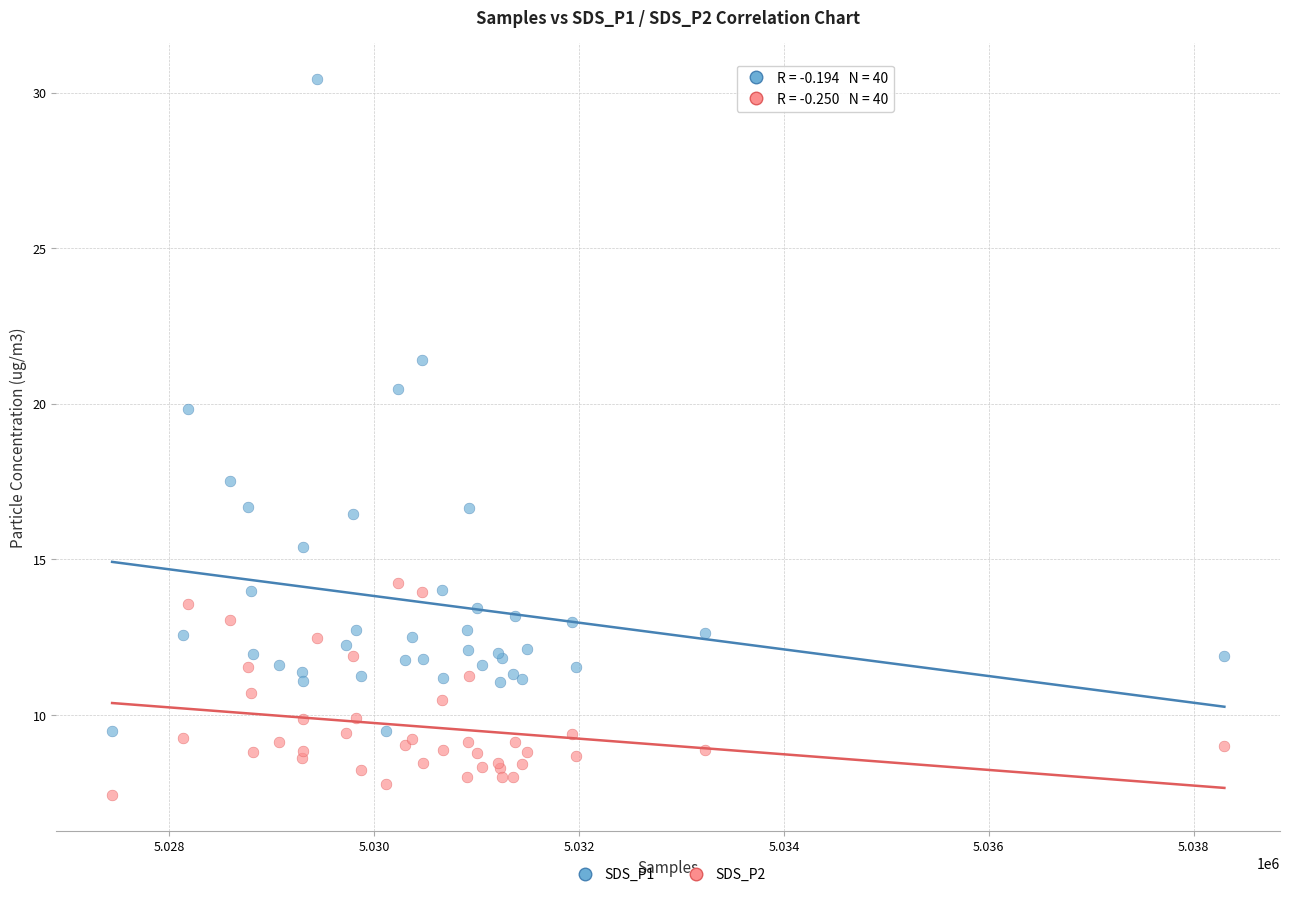

Which series contains the lowest Y value?

SDS_P2